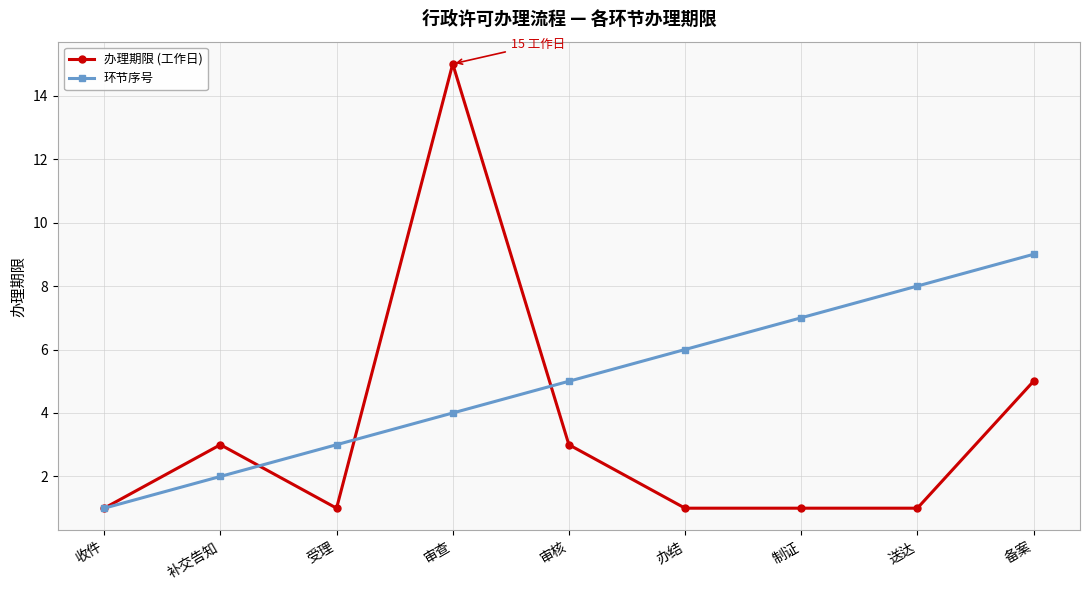

Which series has the largest total across all categories?

环节序号